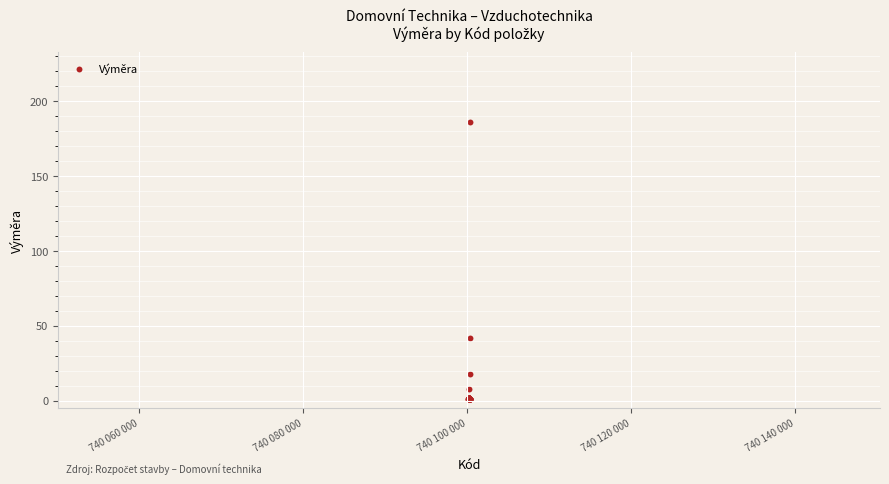

What Y value in the scatter plot is closest to 93?

42